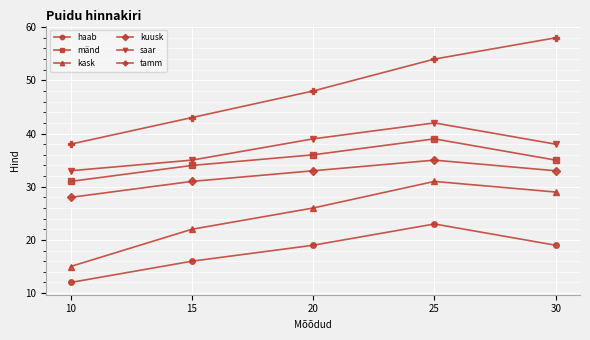

How many interior local peaks does the kuusk series have?

1